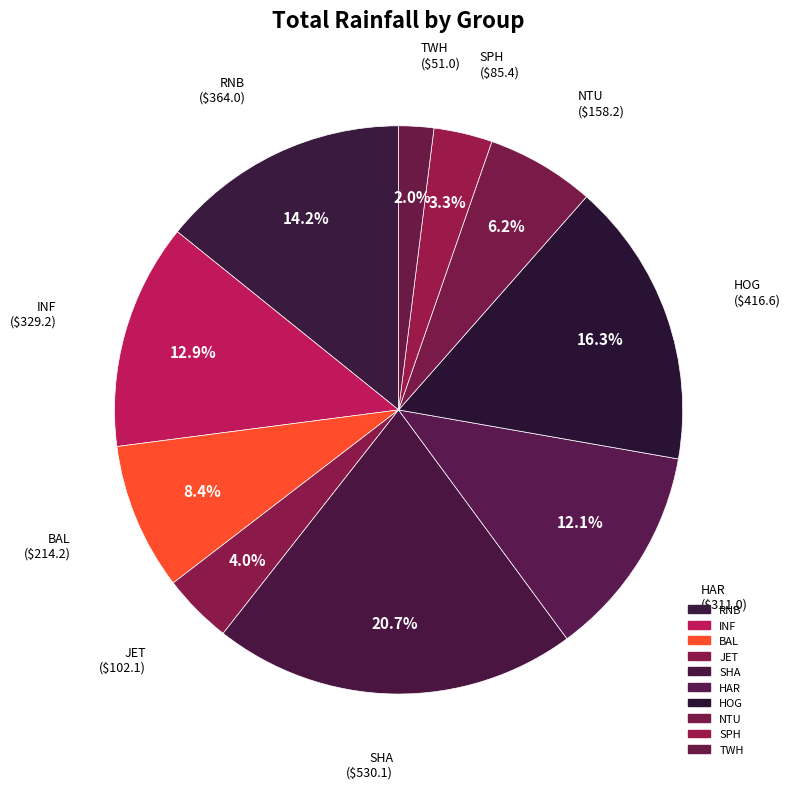

How many slices are in this pie chart?

10